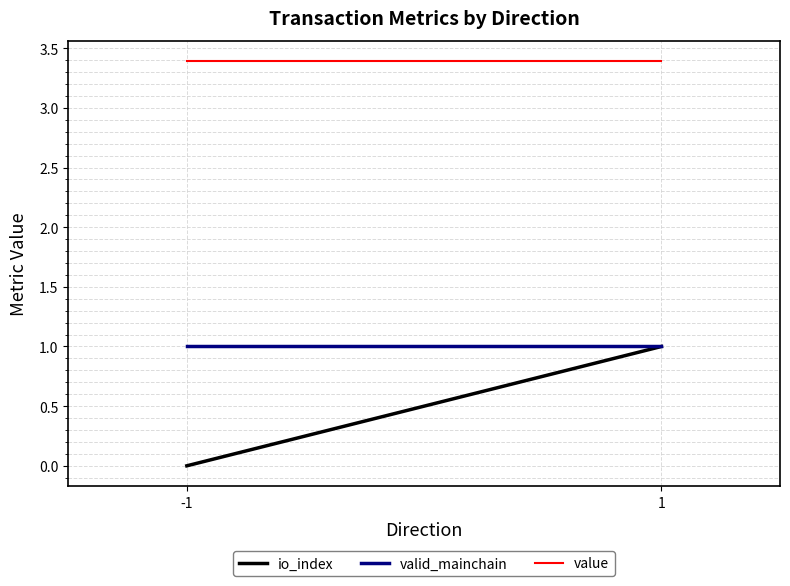

What are all the series names shown in the legend?

io_index, valid_mainchain, value